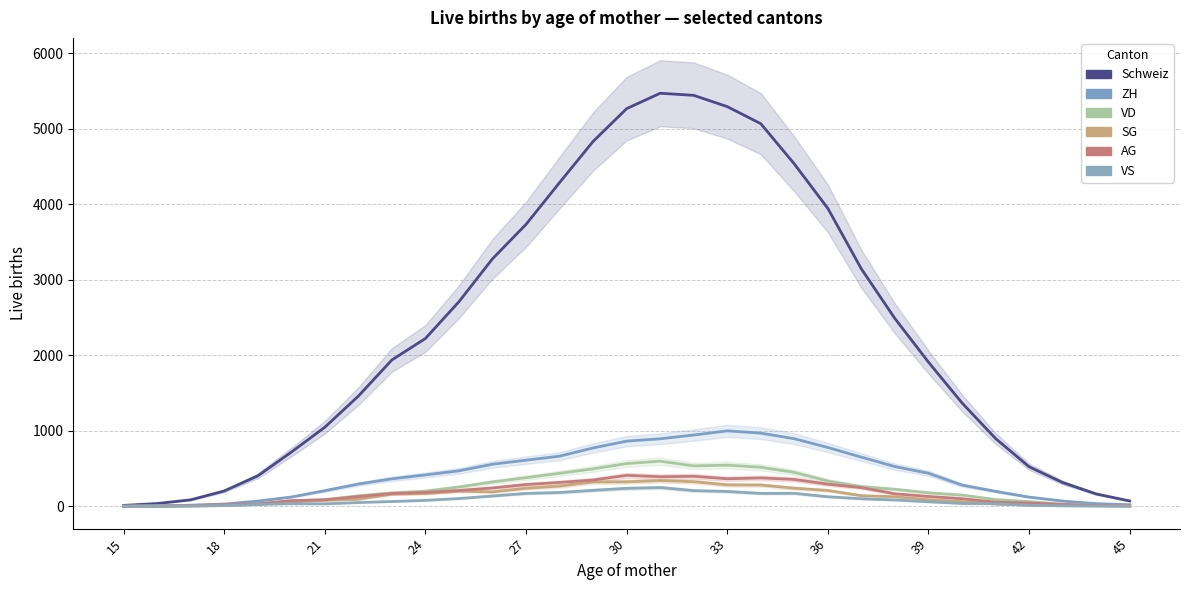

What is the spread (max minus min) of values at 15?

12